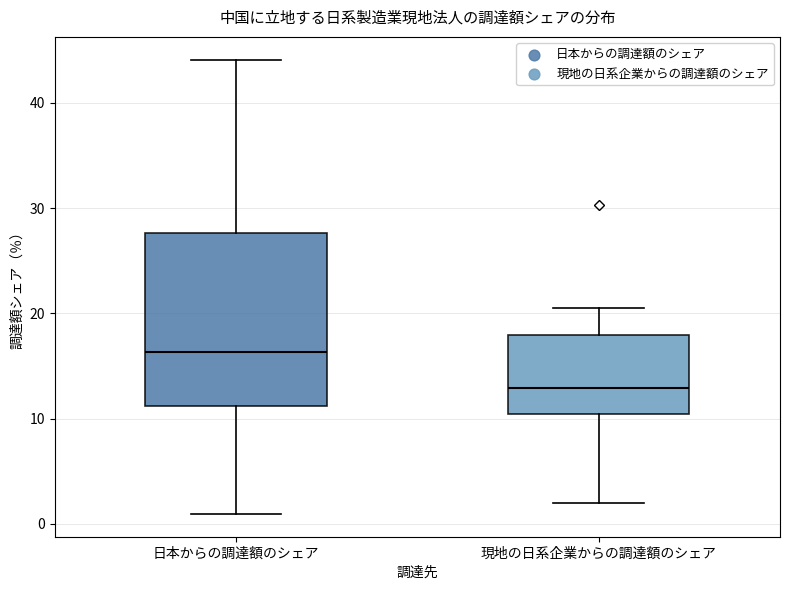

Reading left to right, read every box against the y-axis: the position of its median line, the range the box covers, and the ends of its whiskers. The values are not printed on the chart, so give them approximately, as read against the axis.

日本からの調達額のシェア: median 16, box 11 to 28, whiskers 1 to 44
現地の日系企業からの調達額のシェア: median 13, box 10 to 18, whiskers 2 to 21